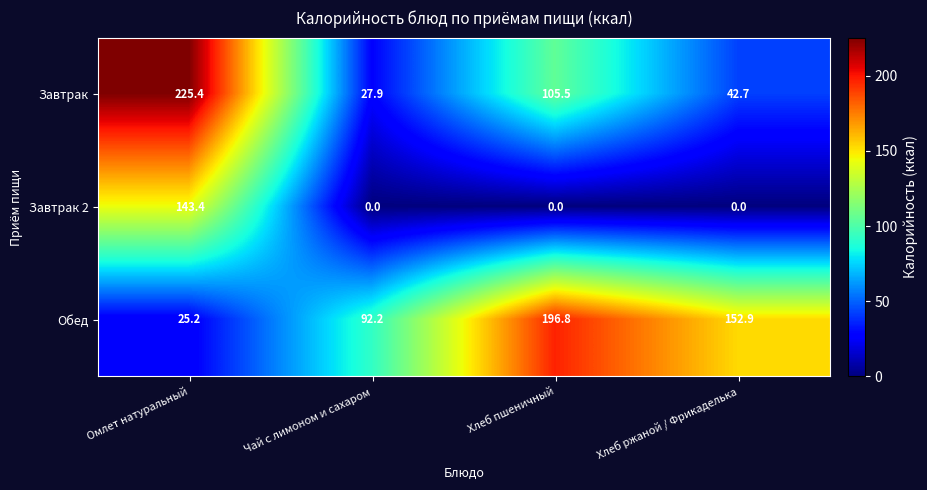

What is the difference between the second highest and second lowest values in the Завтрак series?

62.8